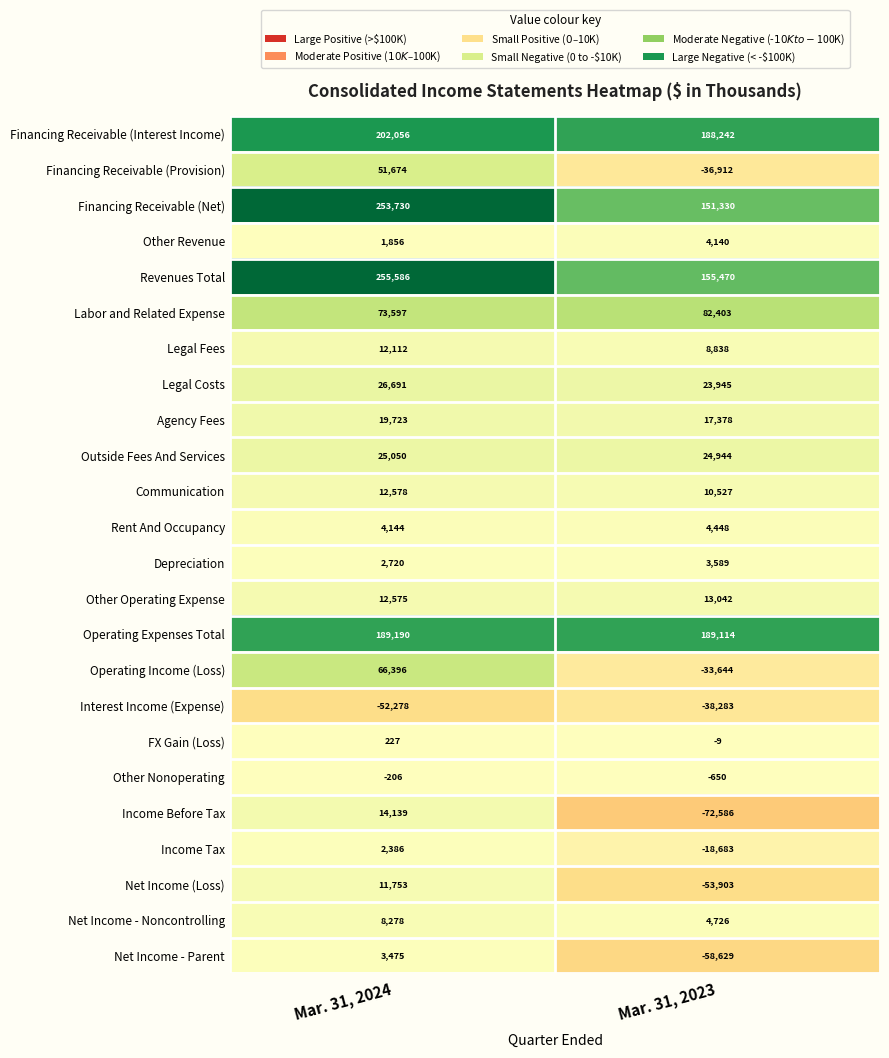

What is the difference between the highest and lowest values at Mar. 31, 2024?

307864